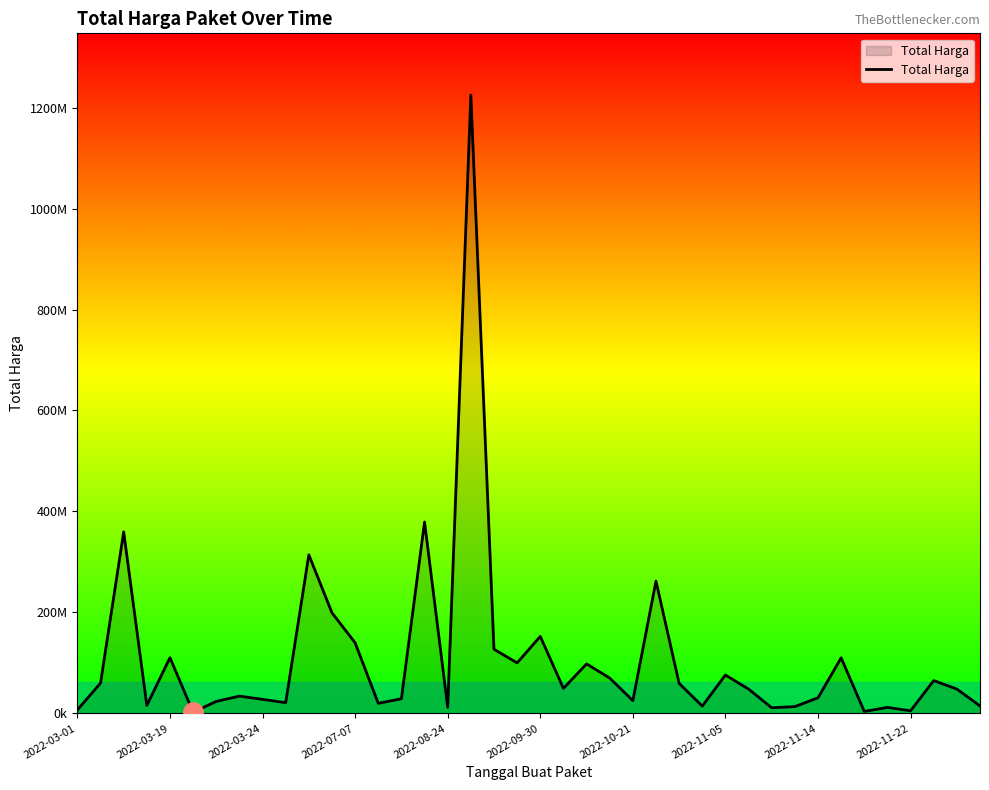

Does the chart have visible grid lines?

No